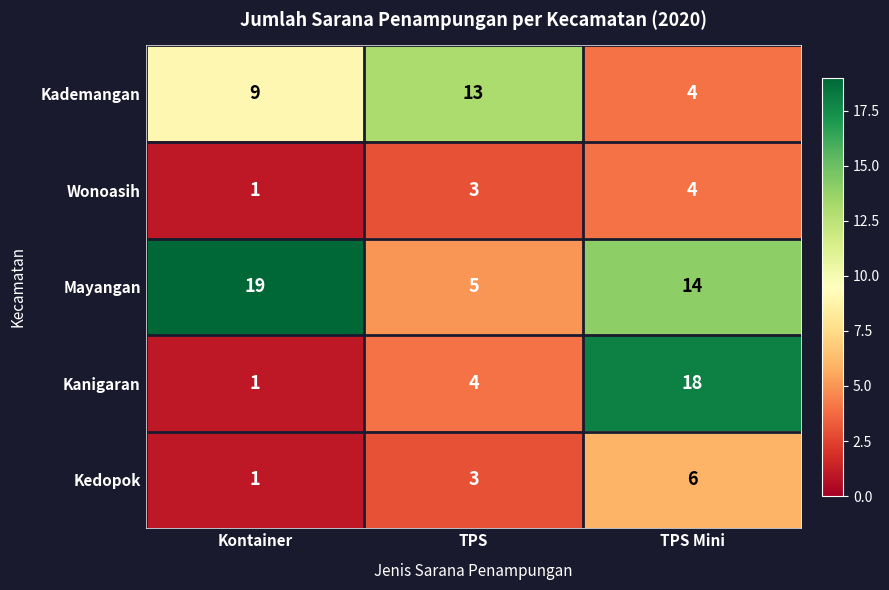

Count the Kedopok values in the range 1 to 6.

3